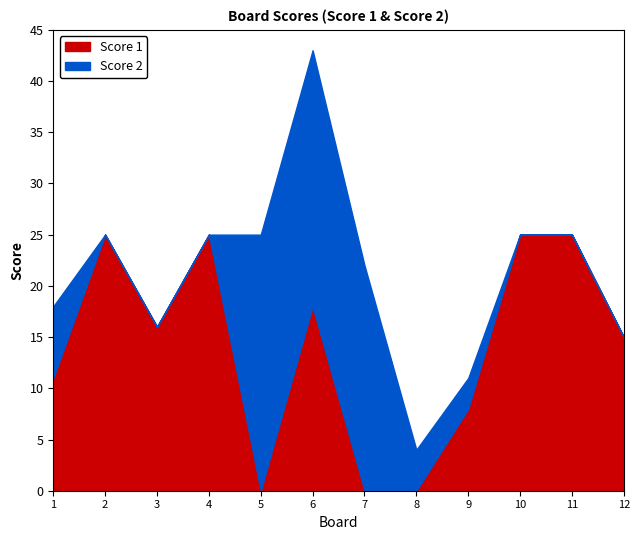

In Score 1, how many points are lower than both neighbors (excluding endpoints)?

2